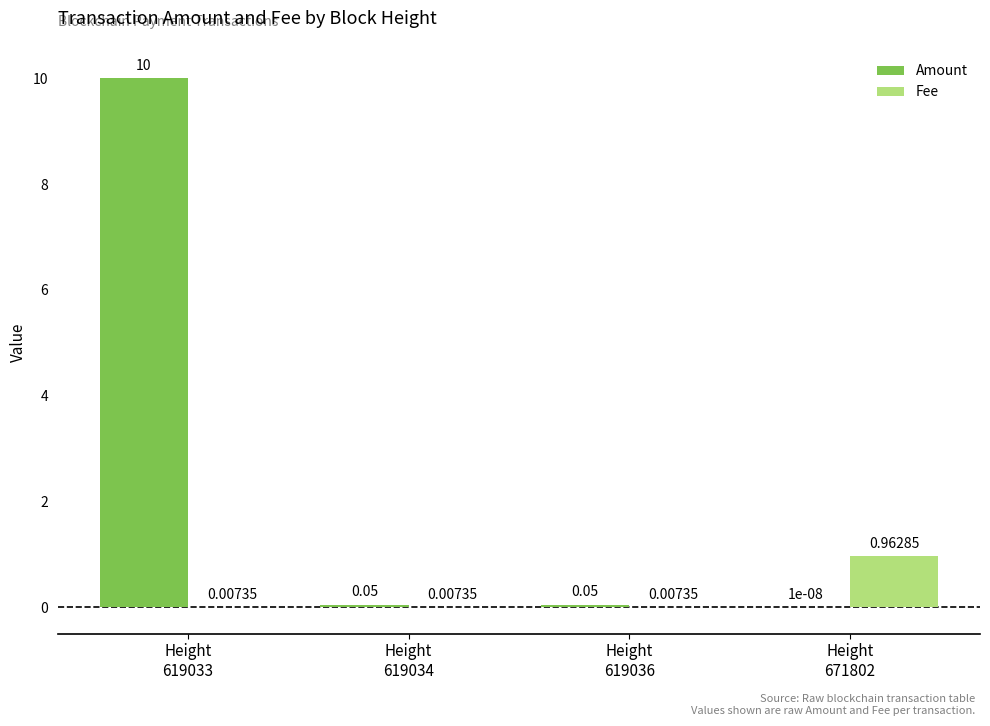

Which series has the largest total across all categories?

Amount